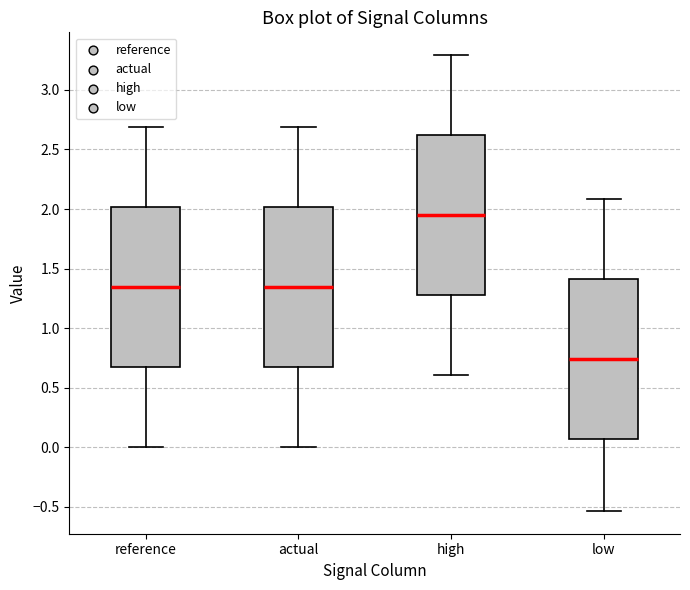

Reading left to right, read every box against the y-axis: the position of its median line, the range the box covers, and the ends of its whiskers. The values are not printed on the chart, so give them approximately, as read against the axis.

reference: median 1.35, box 0.65 to 2.00, whiskers 0.00 to 2.70
actual: median 1.35, box 0.65 to 2.00, whiskers 0.00 to 2.70
high: median 1.95, box 1.30 to 2.60, whiskers 0.60 to 3.30
low: median 0.75, box 0.05 to 1.40, whiskers -0.55 to 2.10